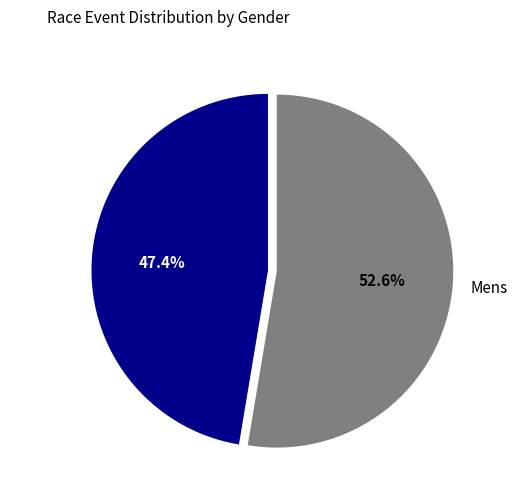

Which category has the biggest portion of the pie?

Mens